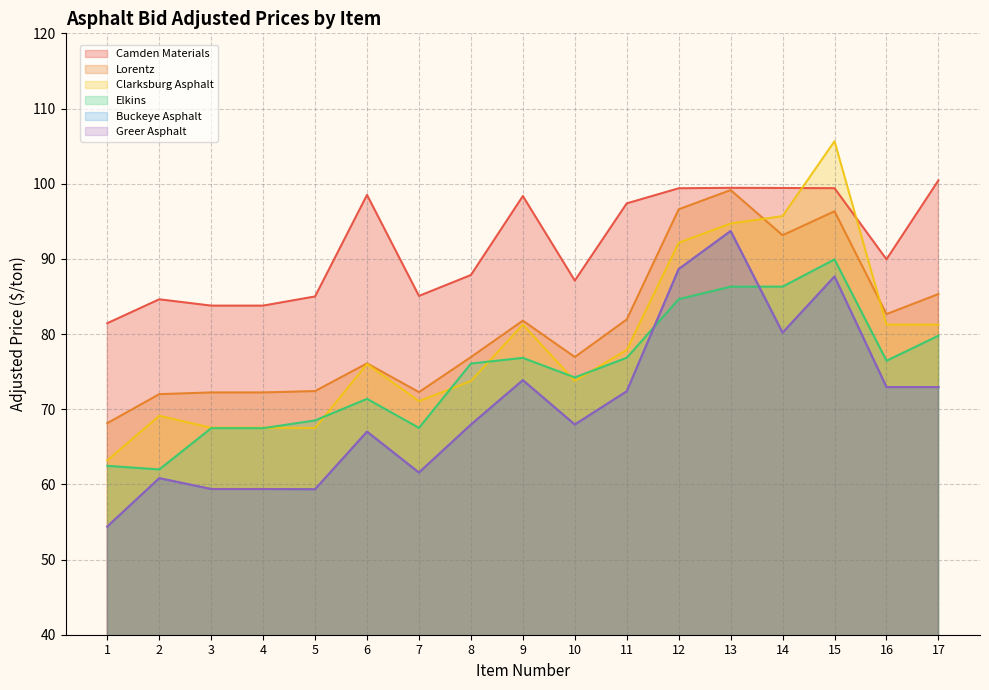

What is the value of the Greer Asphalt point at the 14th from the left?

80.2